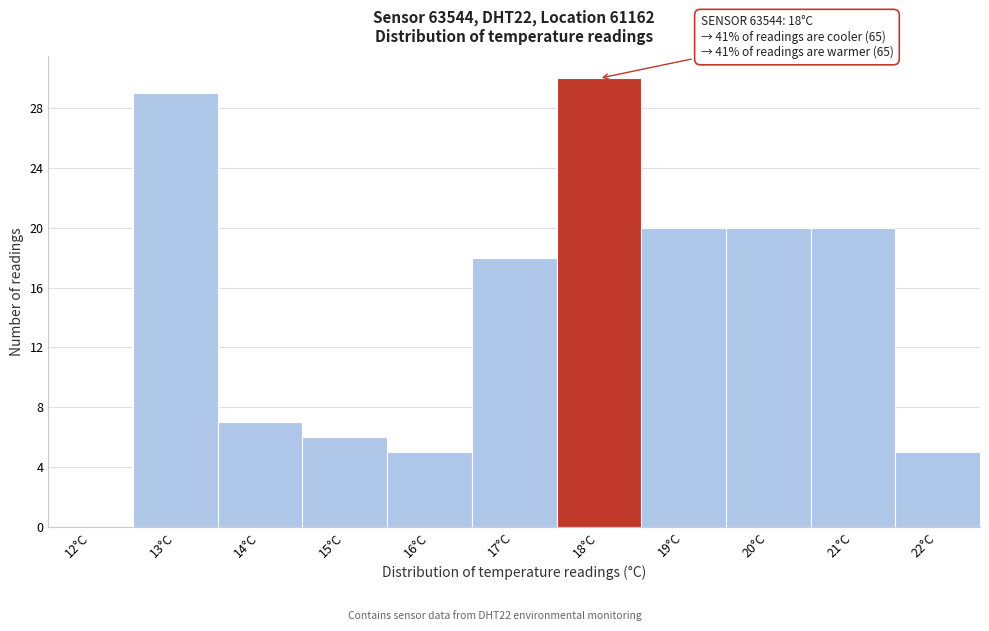

Reading left to right, list all the values displayed in this chart.

12°C=0	13°C=29	14°C=7	15°C=6	16°C=5	17°C=18	18°C=30	19°C=20	20°C=20	21°C=20	22°C=5